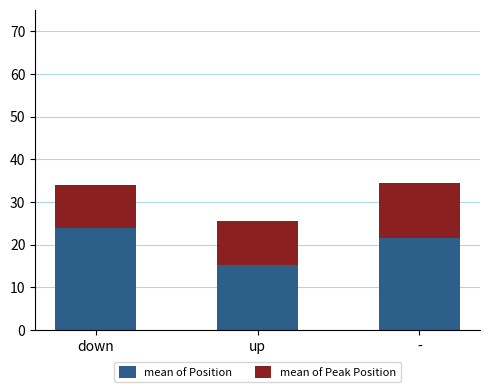

What is the total value across all series at down?

33.9